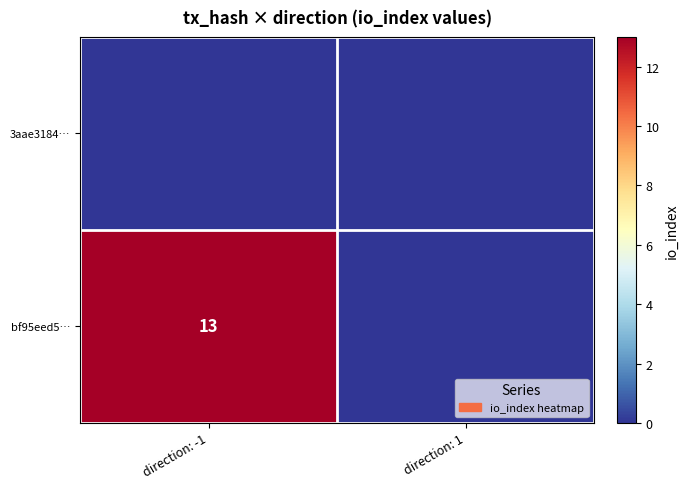

True or false: bf95eed5… has a value of 23 at direction: -1.

False